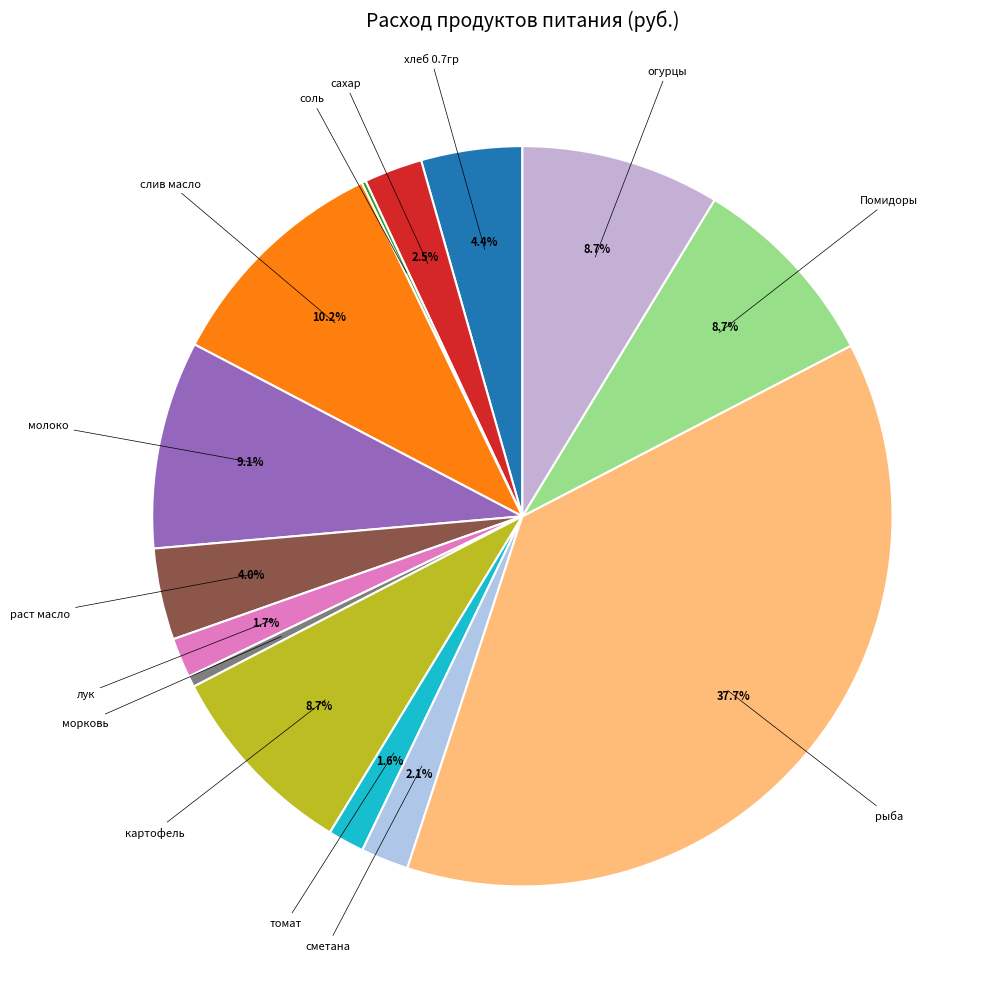

How many slices are in this pie chart?

14